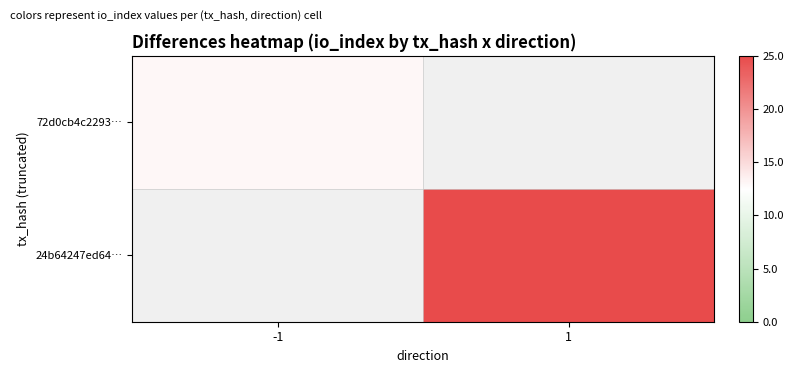

Between -1 and 1, which is larger?

1